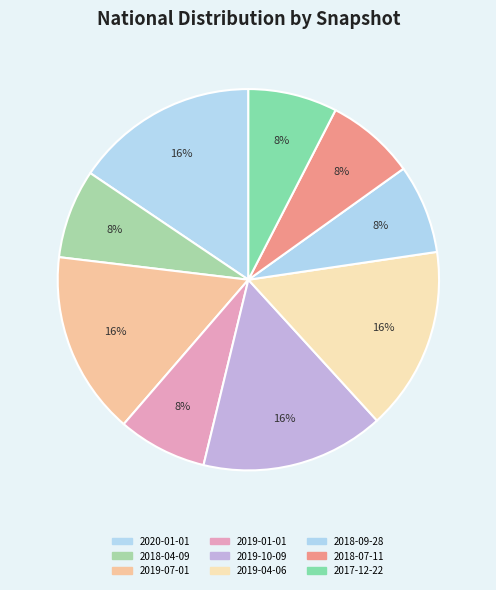

How many segments does this pie chart have?

9